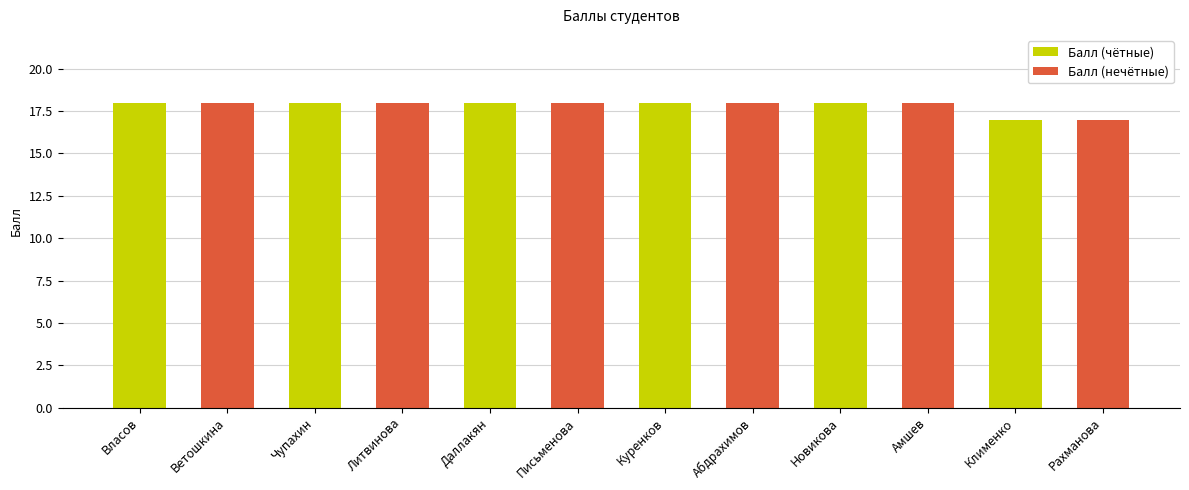

How many values are between 18 and 19?

10